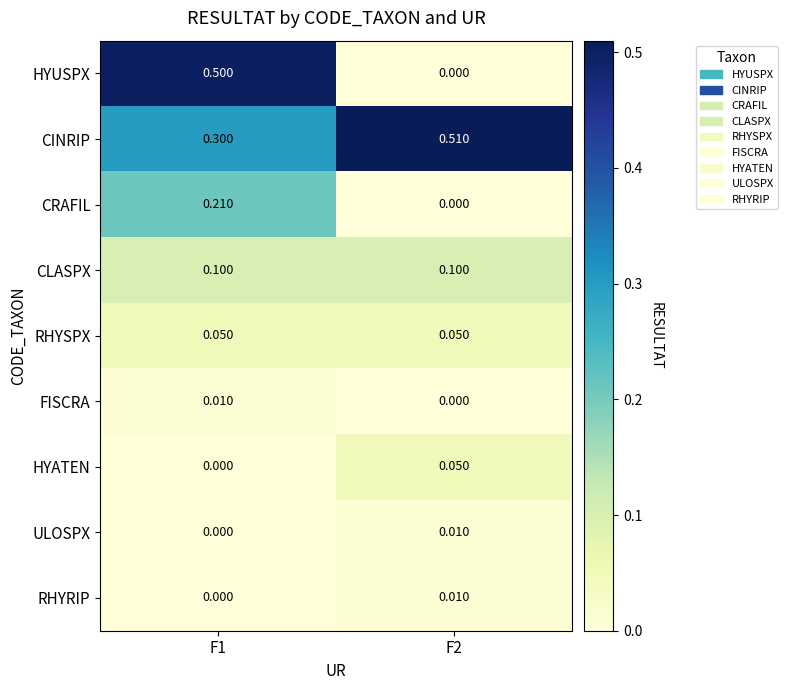

Which series has the largest total across all categories?

CINRIP